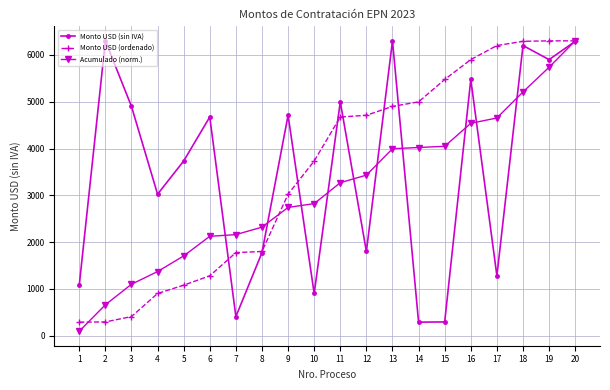

At how many categories does at least one series exceed 916?

20